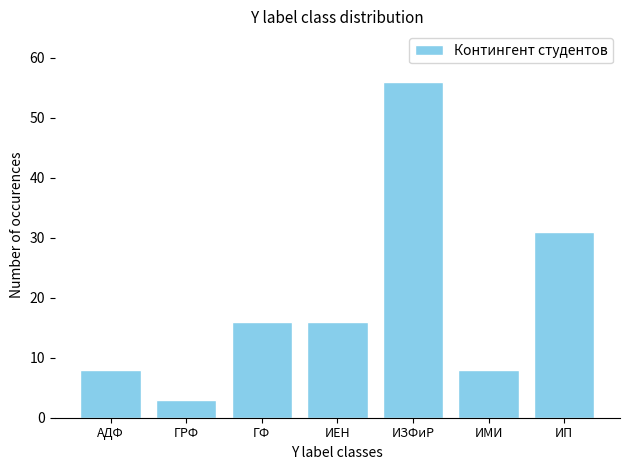

What is the greatest value displayed?

56